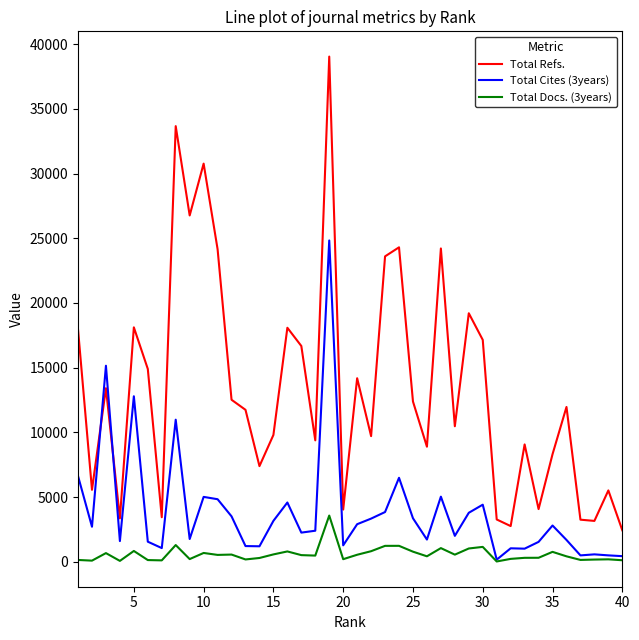

How many times do Total Refs. and Total Cites (3years) cross each other?

2